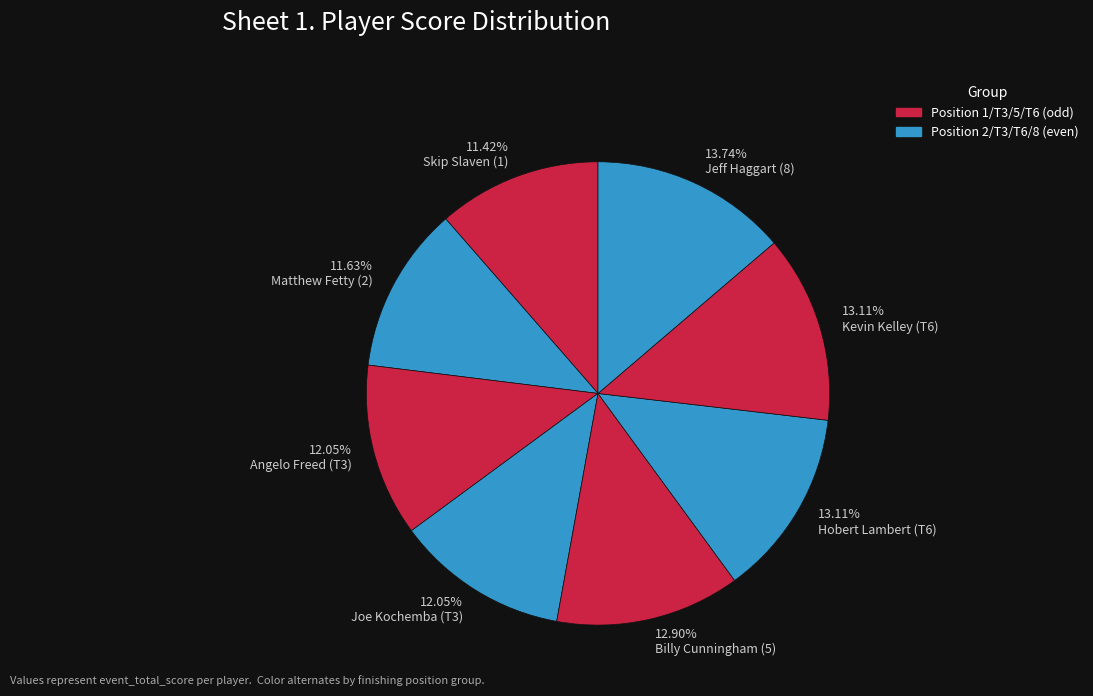

The Angelo Freed (T3) slice represents 12% of the pie. True or false?

True